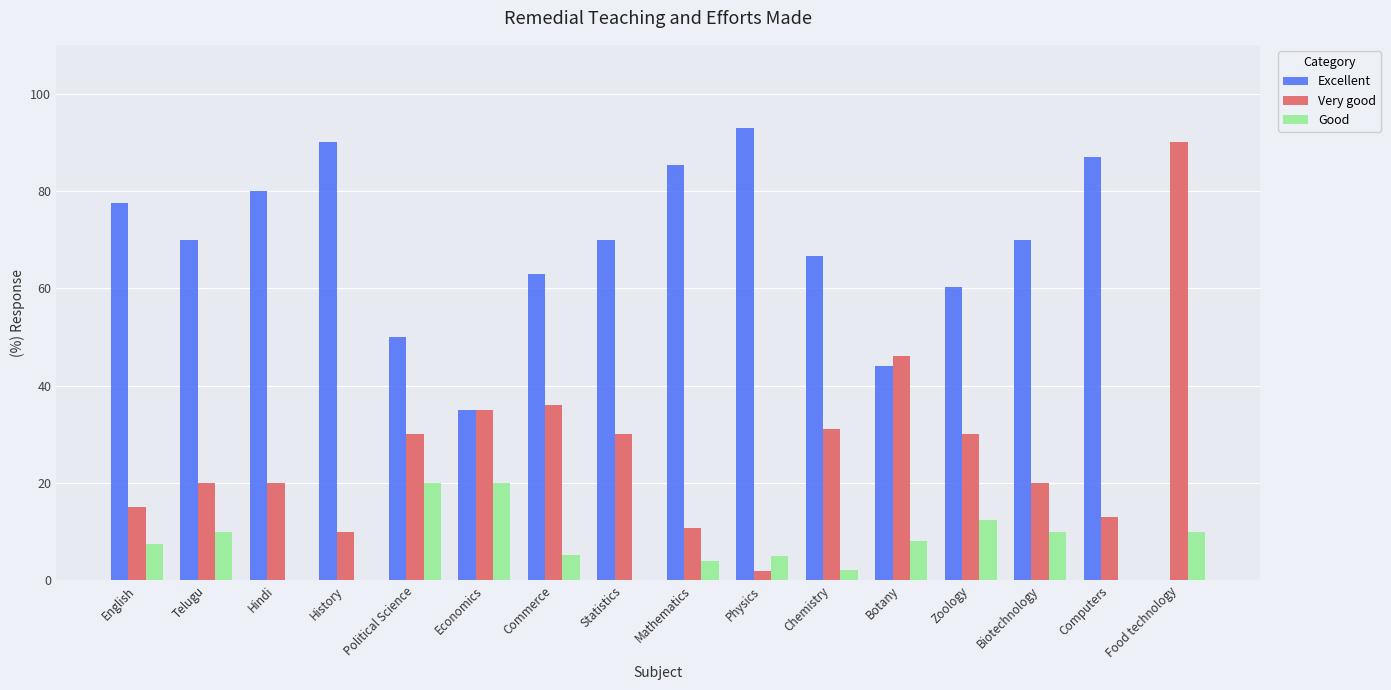

What is the sum of all Very good values?

438.8